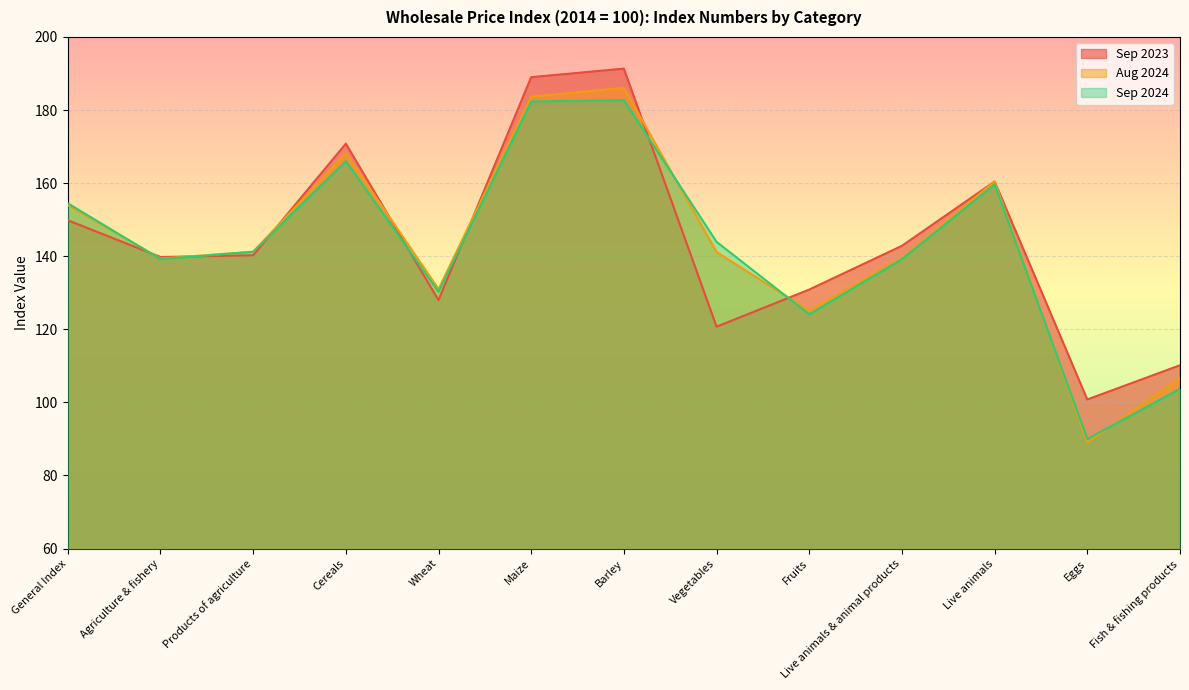

What is the total value across all series at Cereals?

505.0